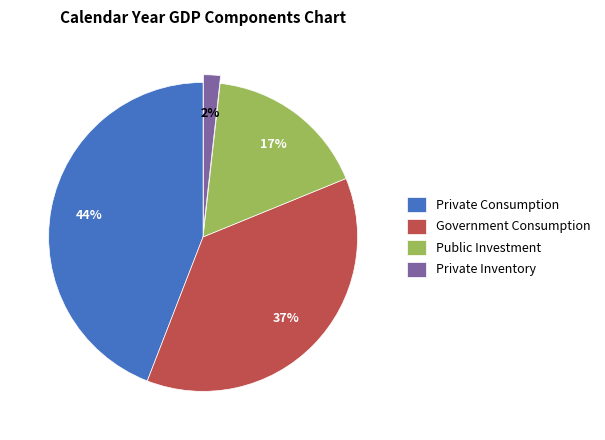

Do Private Consumption and Government Consumption together represent more than half of the pie?

Yes